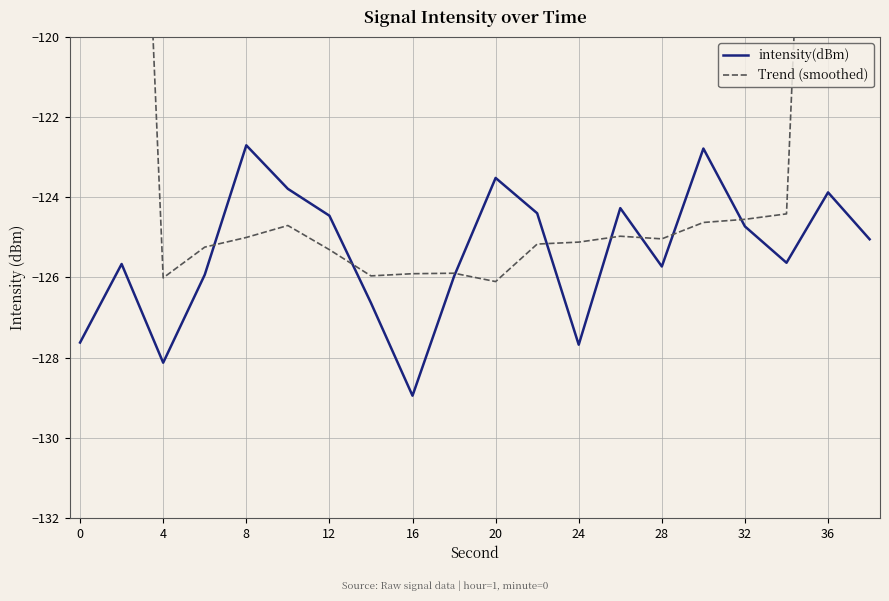

Which category has the lowest value in the intensity(dBm) series?

16